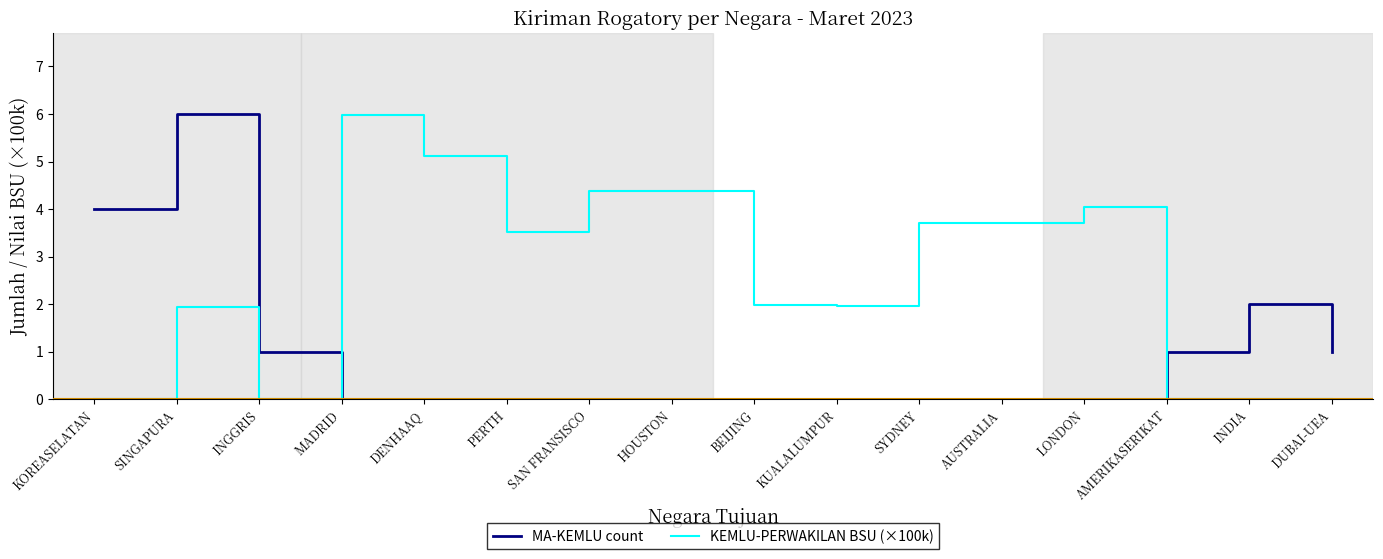

Does the chart have visible grid lines?

No